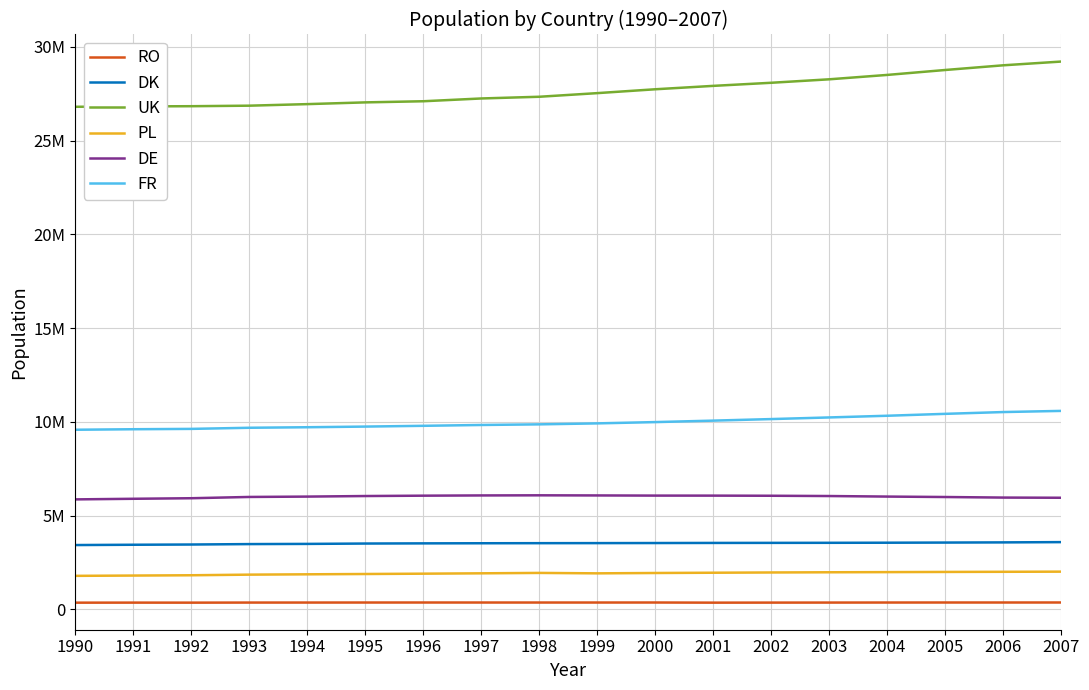

What are all the series names shown in the legend?

RO, DK, UK, PL, DE, FR